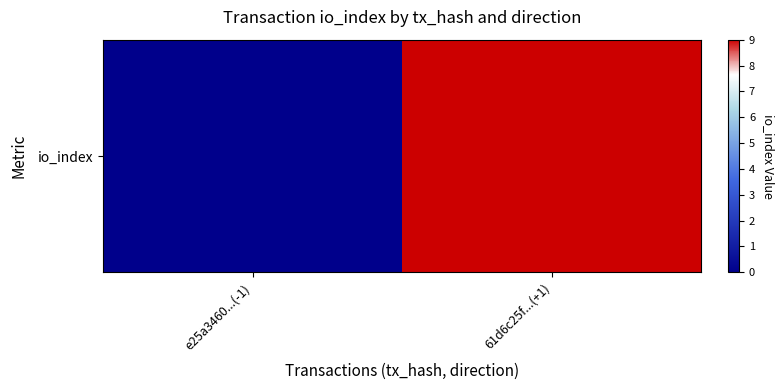

What is the sum of all values?

9